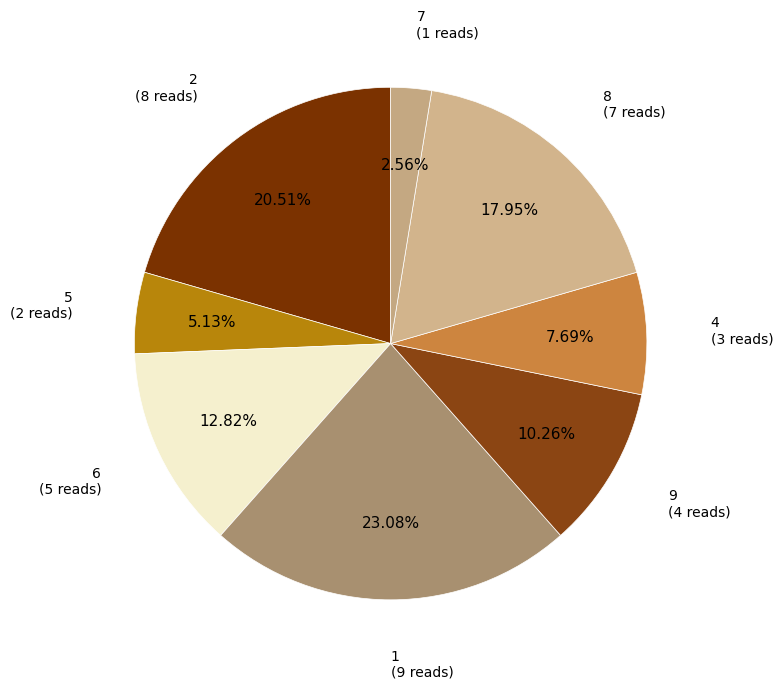

How many slices are in this pie chart?

8